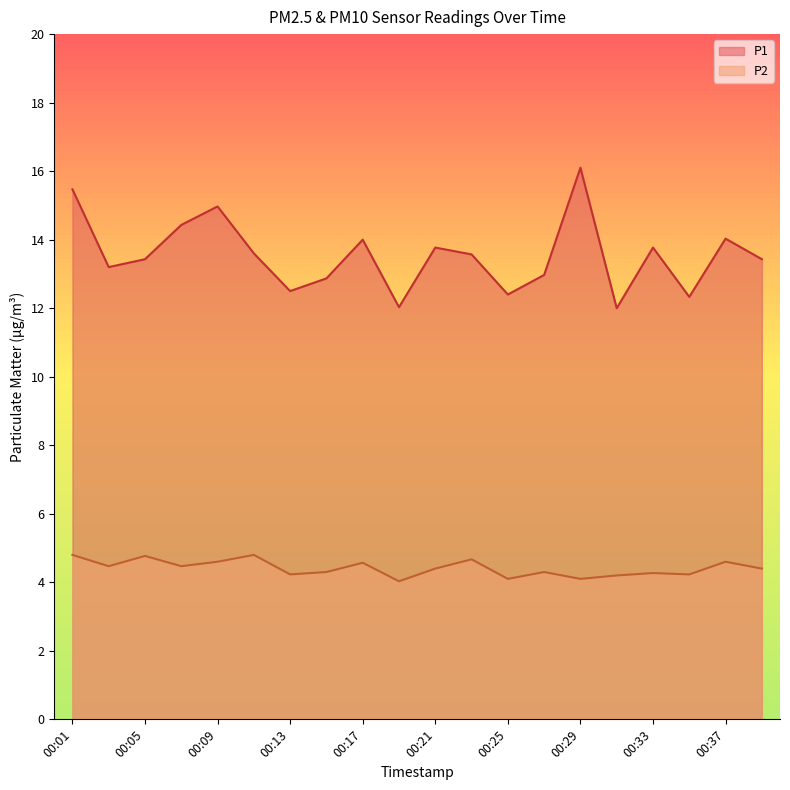

Between 00:21 and 00:27, which is larger?

00:21